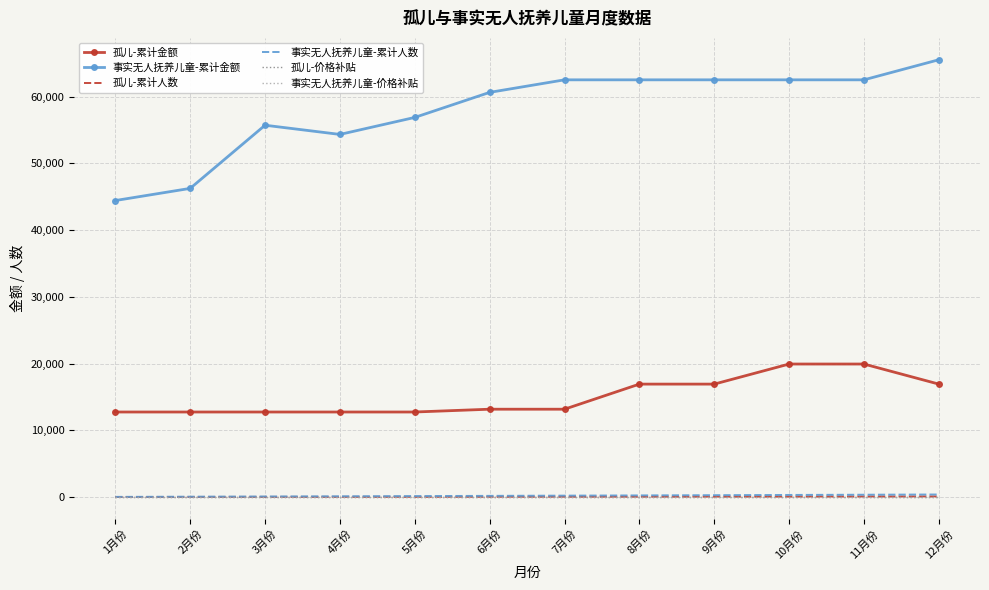

List the series in order of their peak value, lowest first.

孤儿-价格补贴, 事实无人抚养儿童-价格补贴, 孤儿-累计人数, 事实无人抚养儿童-累计人数, 孤儿-累计金额, 事实无人抚养儿童-累计金额